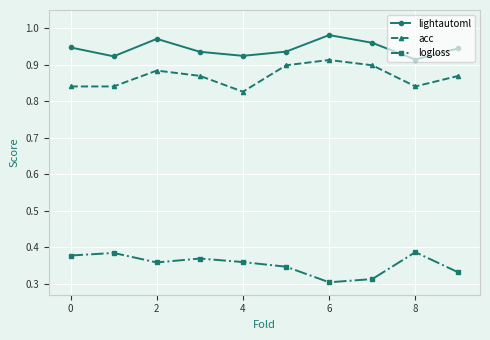

Which series has the largest total across all categories?

lightautoml